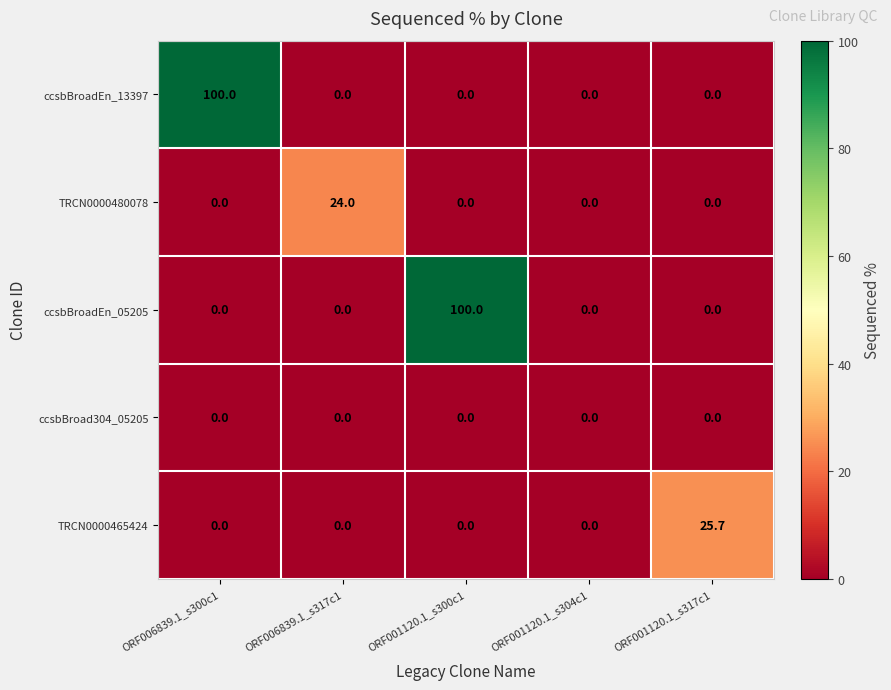

The ccsbBroadEn_13397 series shows 31.2 at ORF001120.1_s317c1. True or false?

False